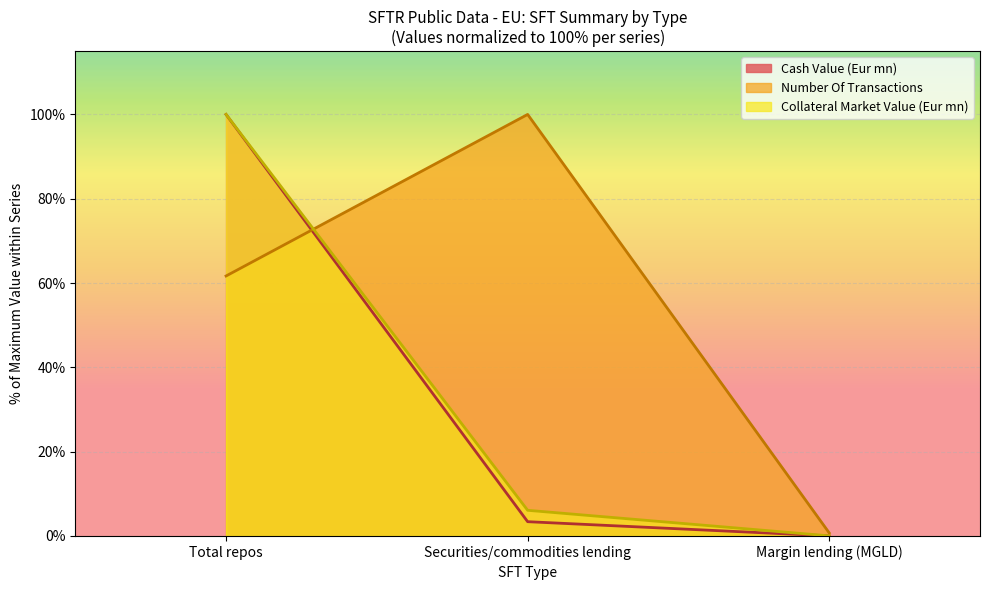

True or false: Number Of Transactions has a value of 133.2 at Securities/commodities lending.

False